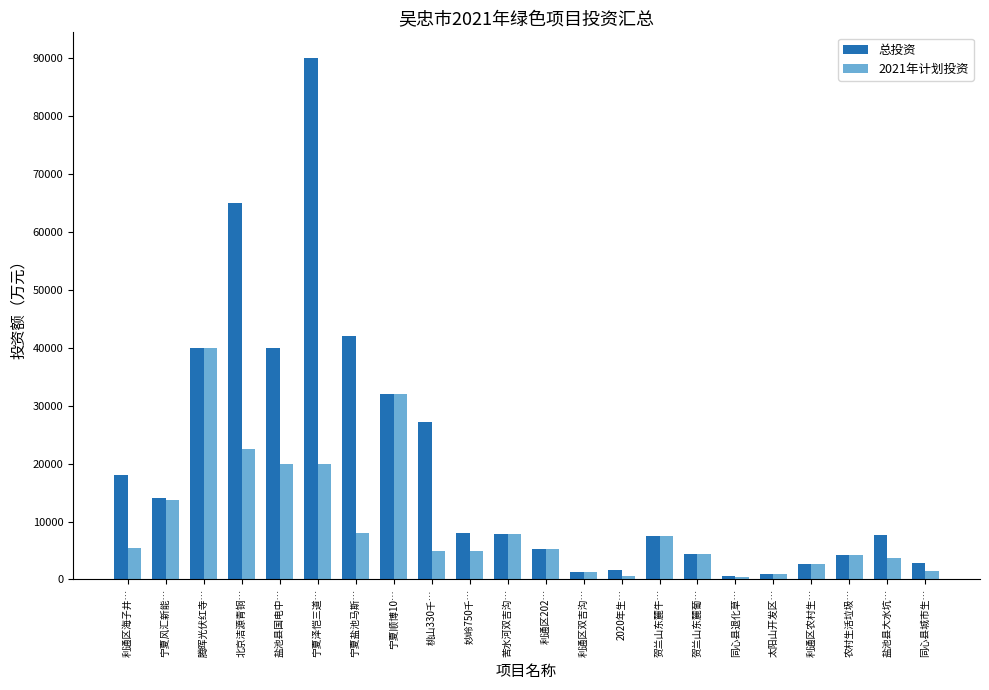

True or false: 总投资 has a value of 650.0 at 同心县退化草….

True